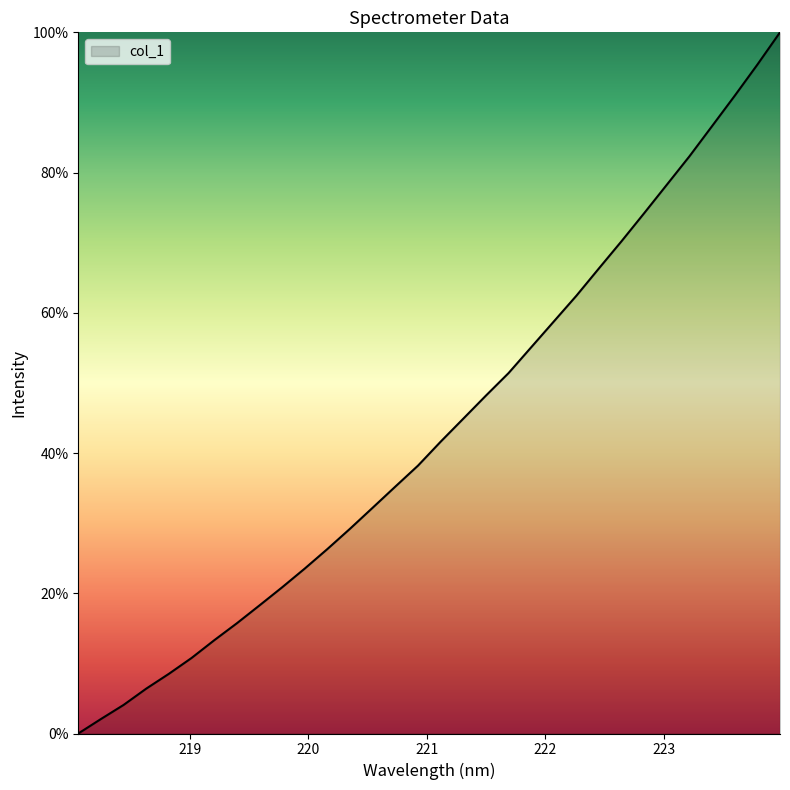

What is the difference between the maximum and minimum values?

100.0